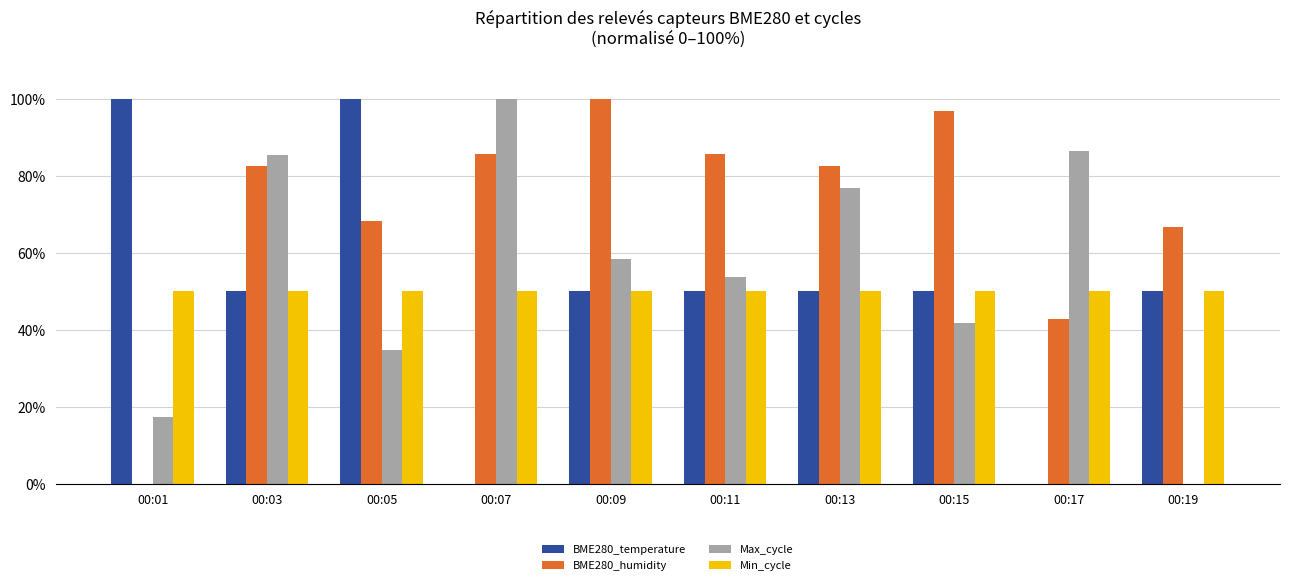

Which series has the largest total across all categories?

BME280_humidity